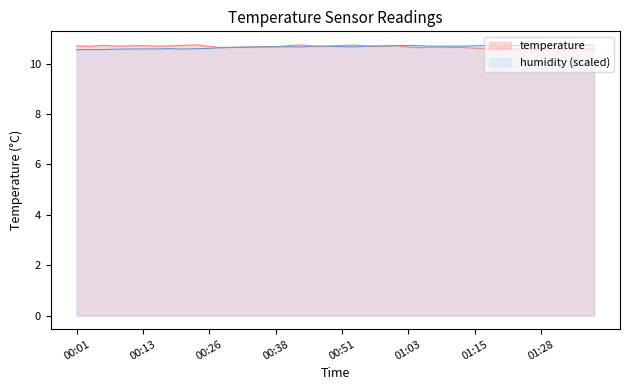

Where is the first local maximum?

00:06